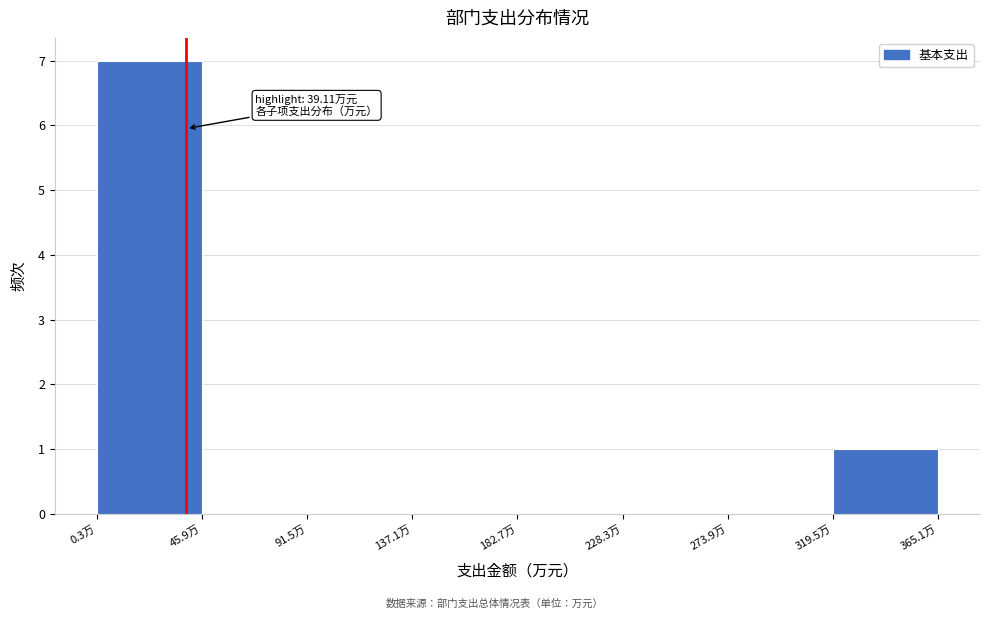

Which range on the x-axis has the tallest bar?

0 to 45